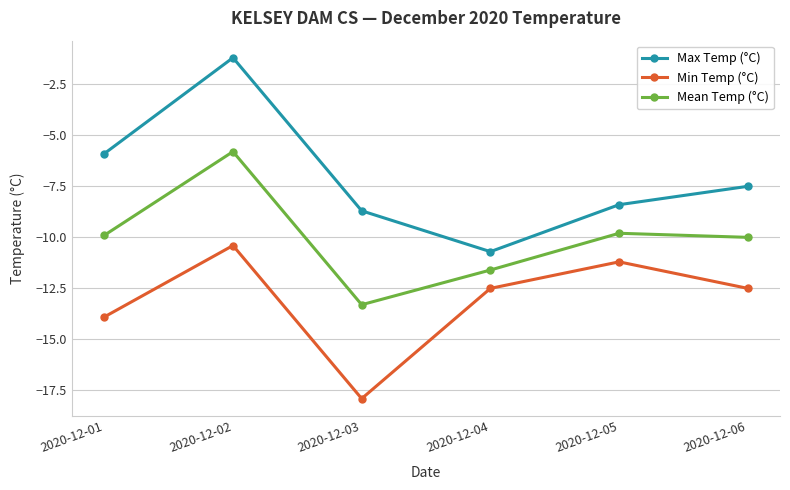

What is the difference between the Min Temp (°C) values at 2020-12-03 and 2020-12-06?

5.4